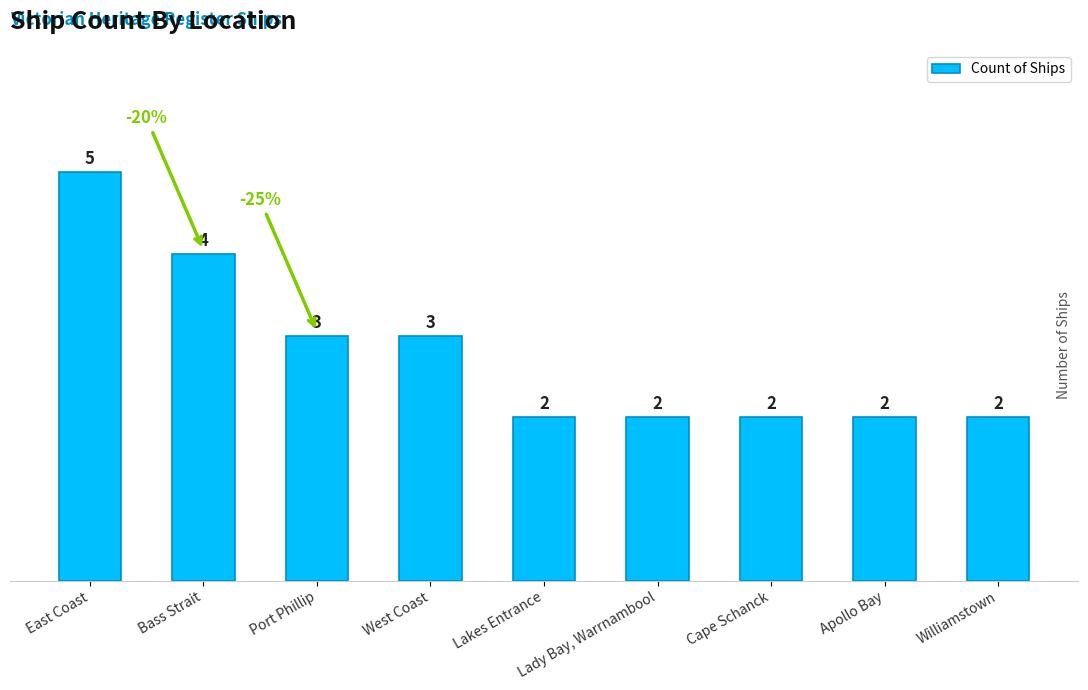

How many values exceed 2?

4